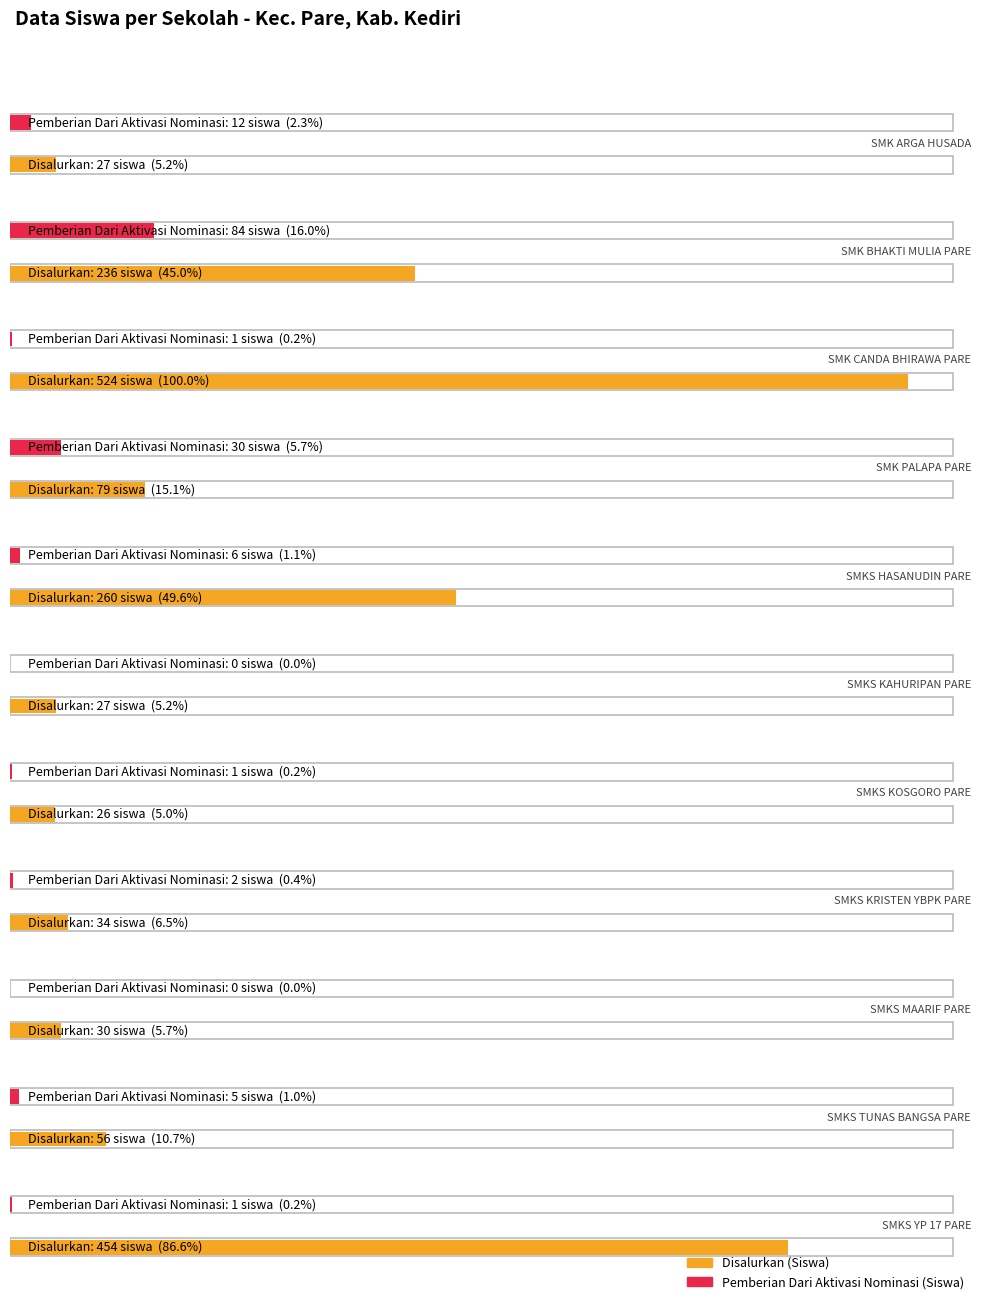

What is the sum of all Disalurkan (Siswa) values?

1753